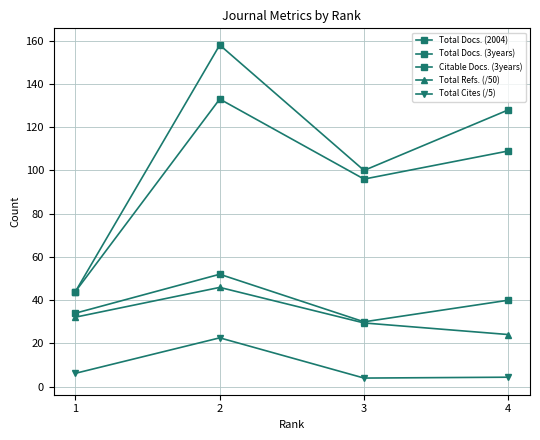

Reading left to right, transcribe all the data shown in this chart.

Total Docs. (2004): 44.0	158.0	100.0	128.0
Total Docs. (3years): 34.0	52.0	30.0	40.0
Citable Docs. (3years): 44.0	133.0	96.0	109.0
Total Refs. (/50): 32.2	45.9	29.5	24.1
Total Cites (/5): 6.2	22.6	4.0	4.4